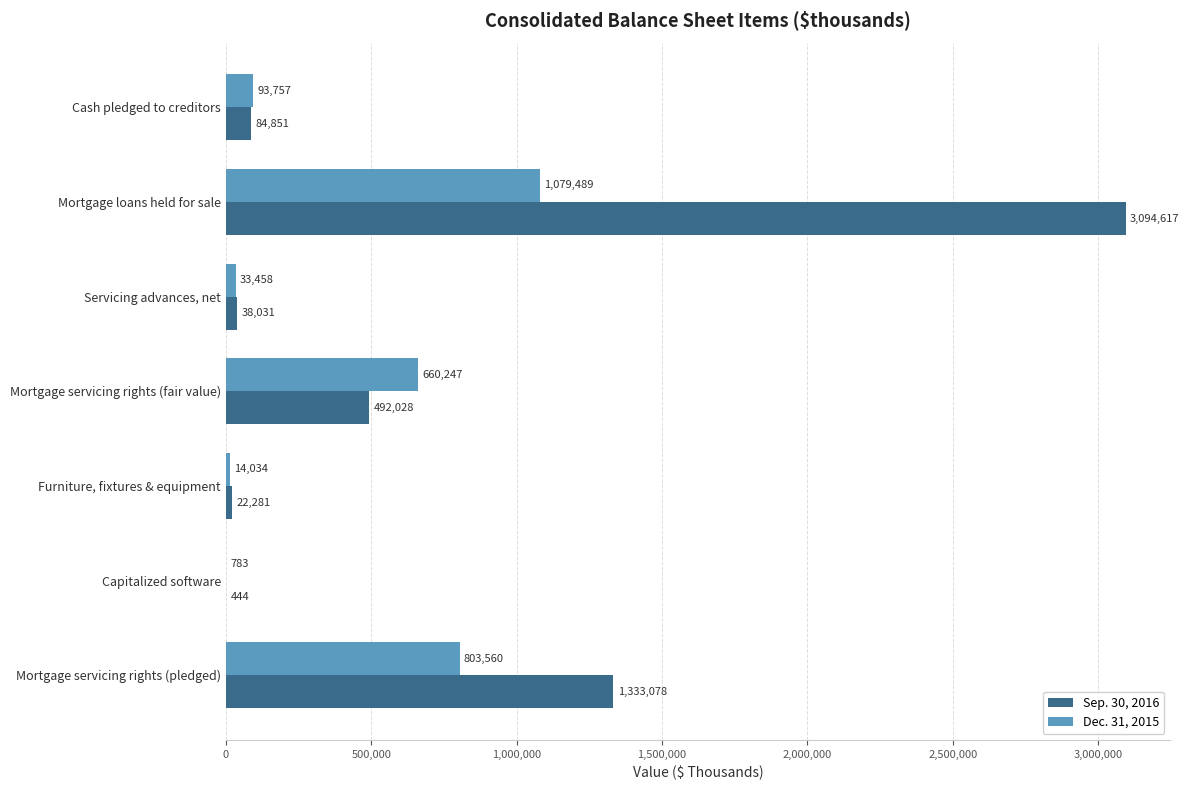

Which label corresponds to the largest value in the chart?

Mortgage loans held for sale